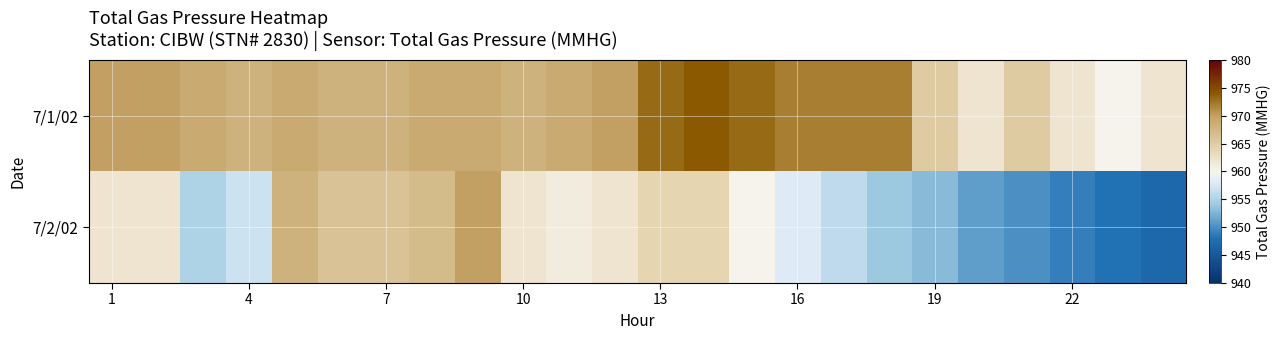

How many data points does each series have?

24